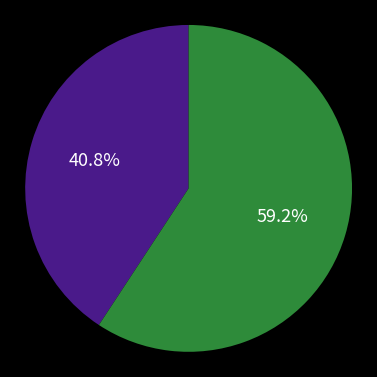

Is there any slice that represents more than half of the pie?

Yes